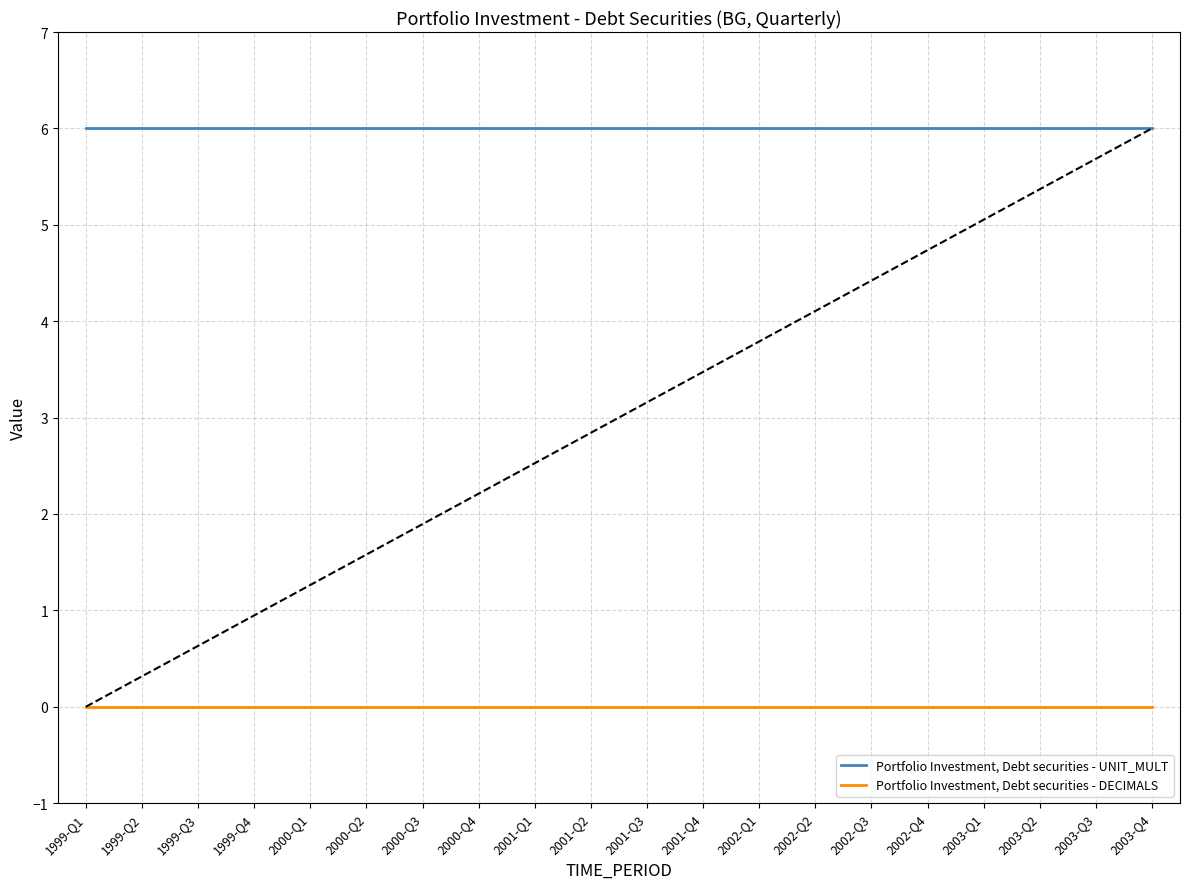

What position from the left is 2001-Q2?

10